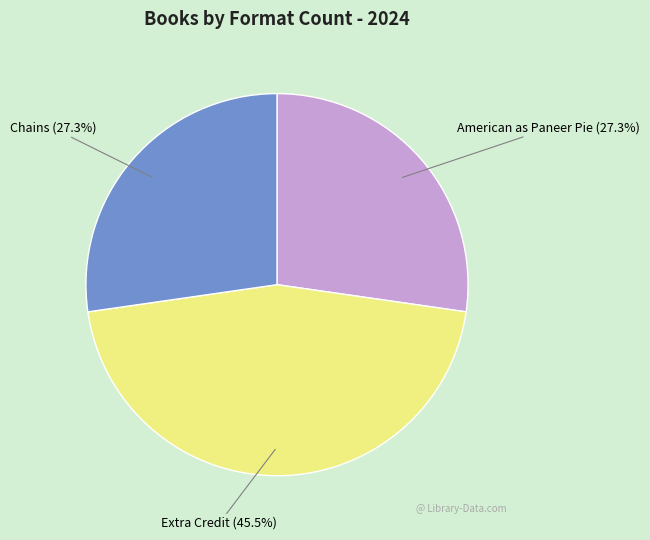

What is the largest slice in the pie chart?

Extra Credit